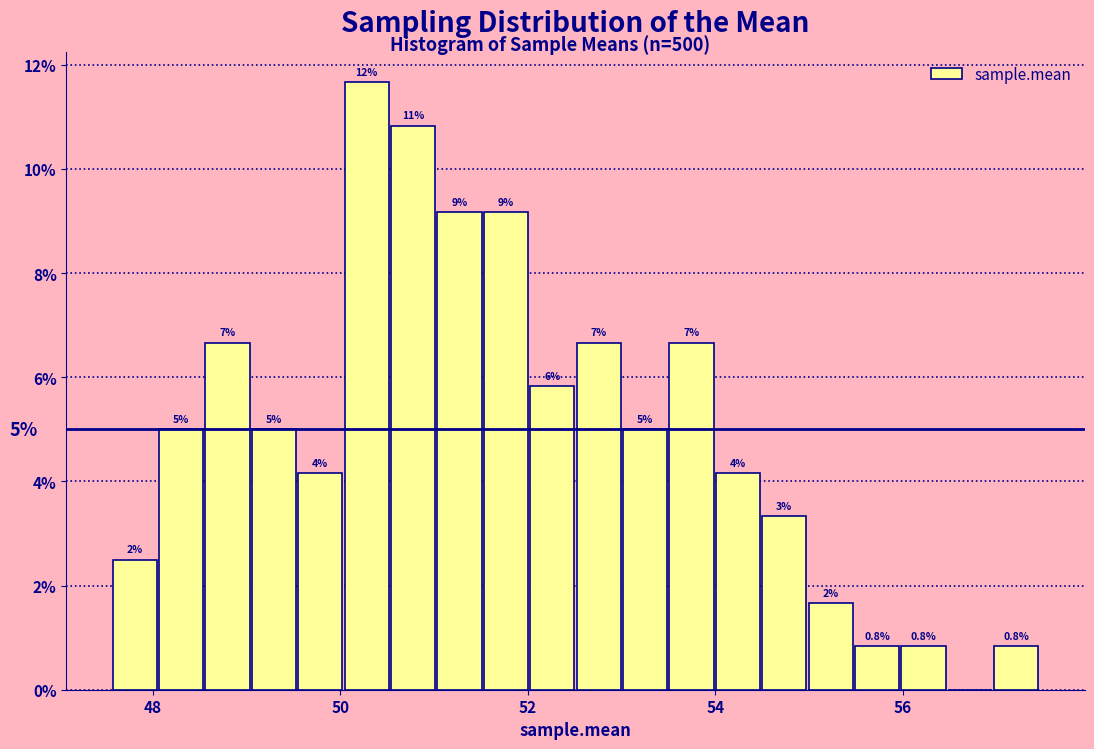

Read against the x-axis, roughly where is the centre of the tallest bar?

50.2